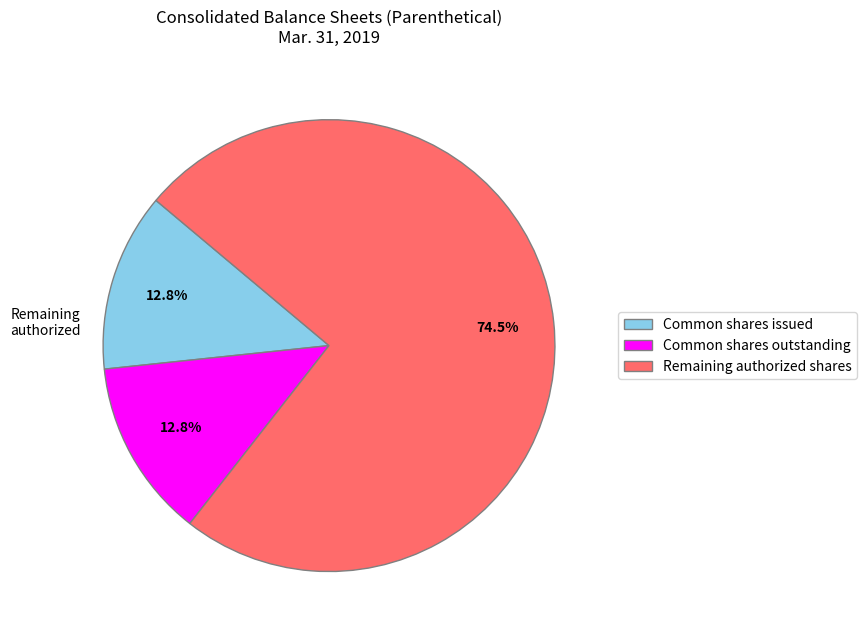

Is there any slice that represents more than half of the pie?

Yes